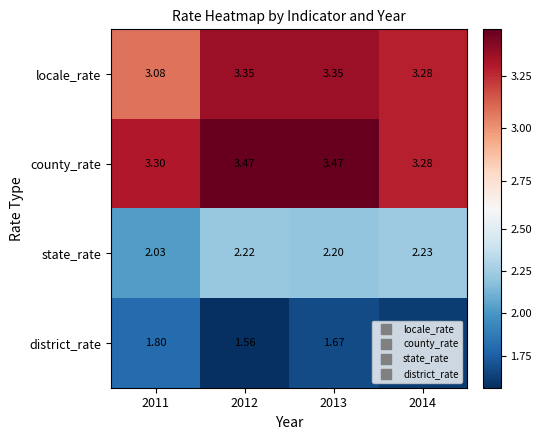

Is the value of district_rate at 2011 greater than the value of locale_rate at 2011?

No